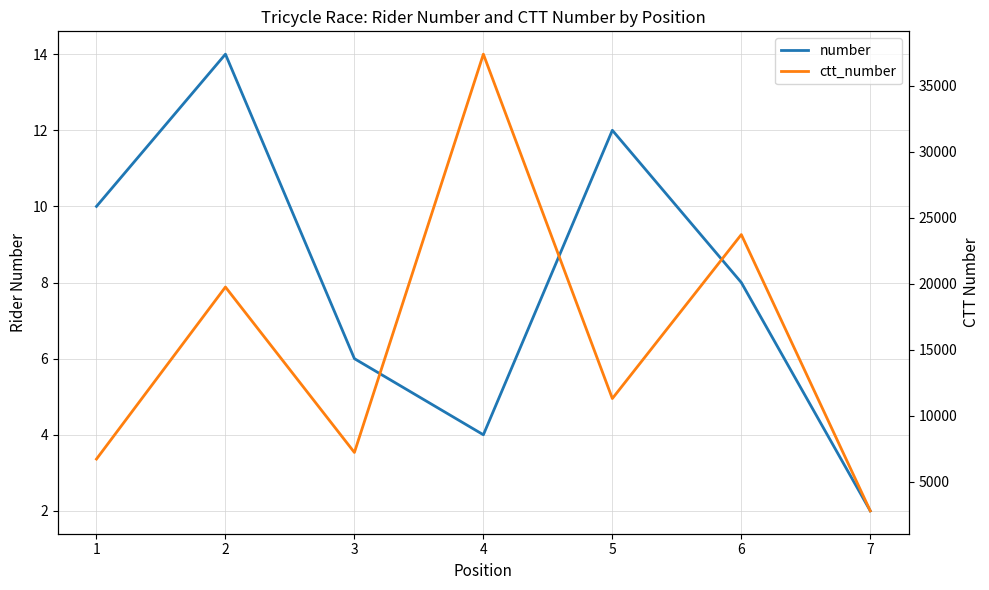

What is the average value of the ctt_number series?

15556